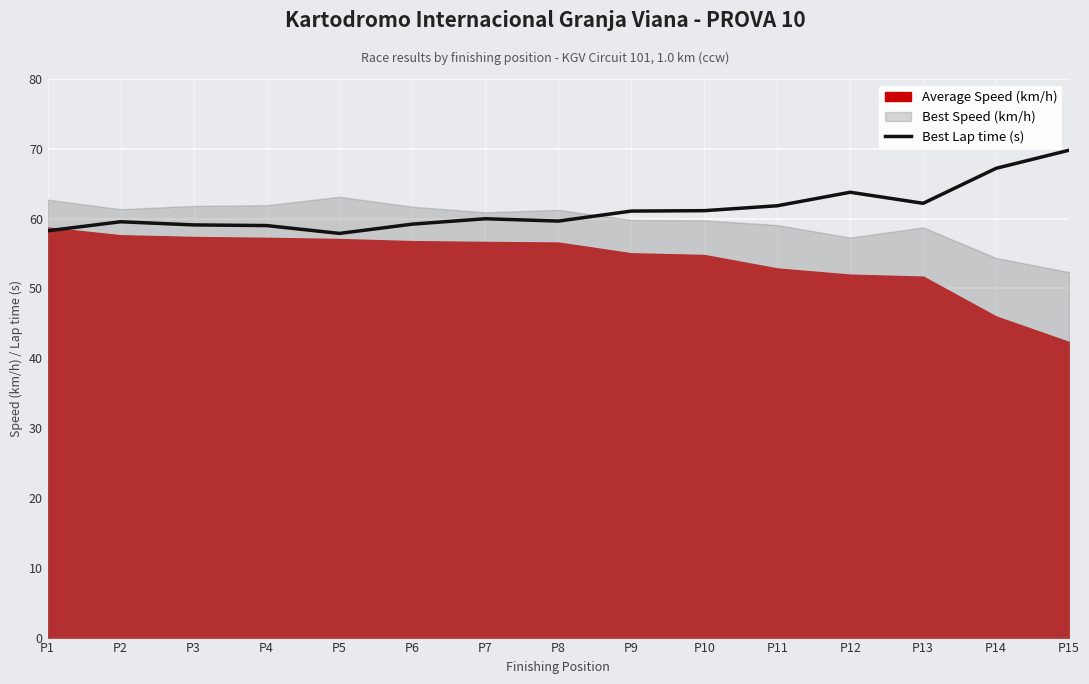

Approximately how many times larger is the value at P9 compared to P12?

1.0